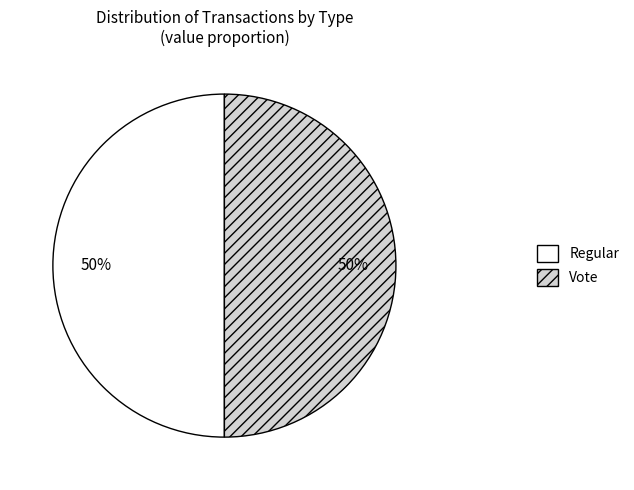

To the nearest percent, what is the average slice percentage?

50%